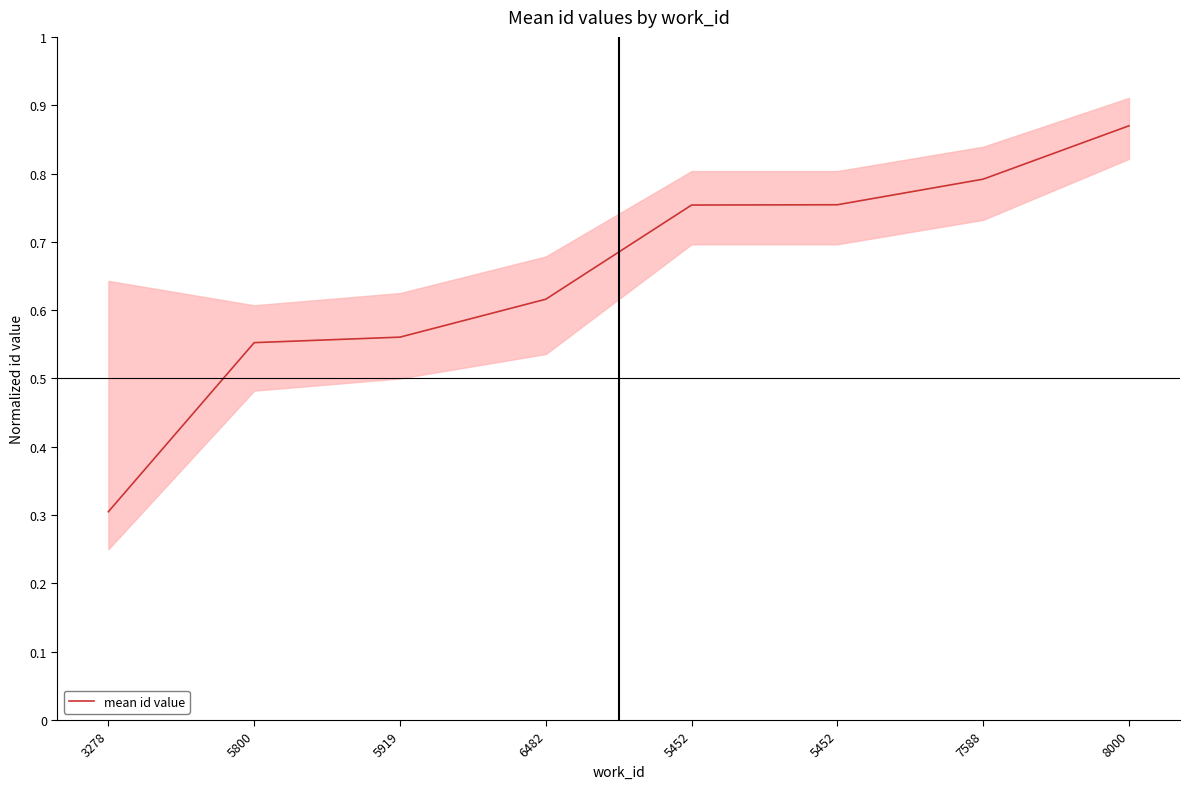

What is the average value?

0.7